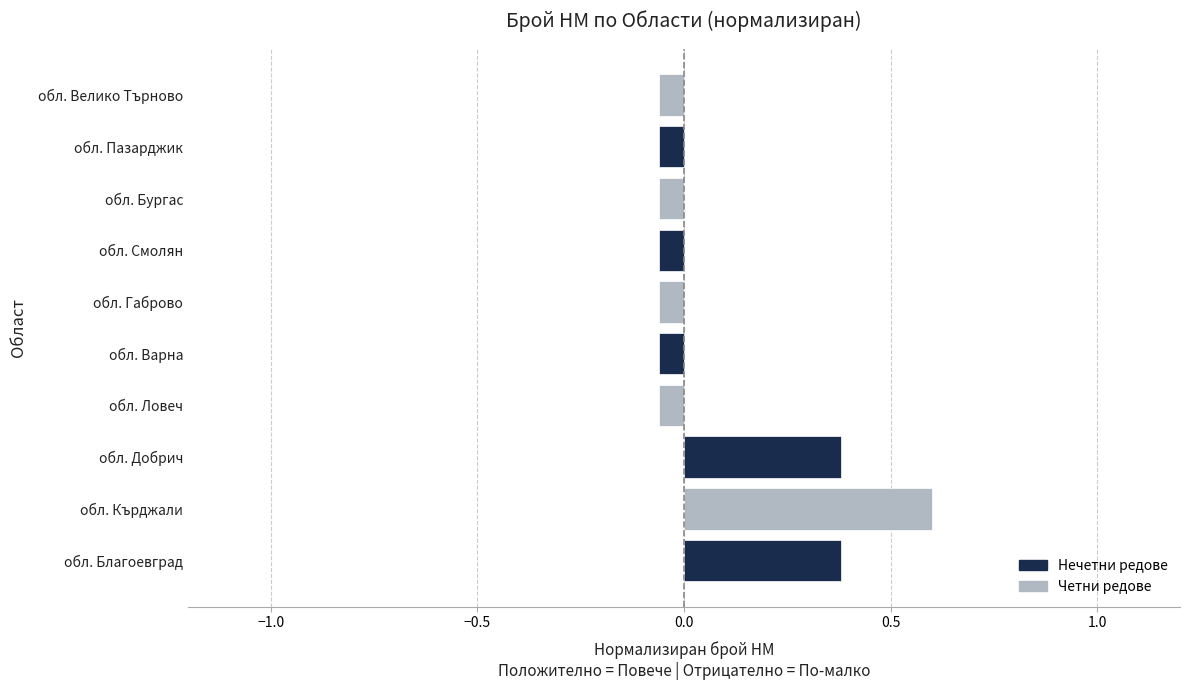

What is the greatest value displayed?

0.6